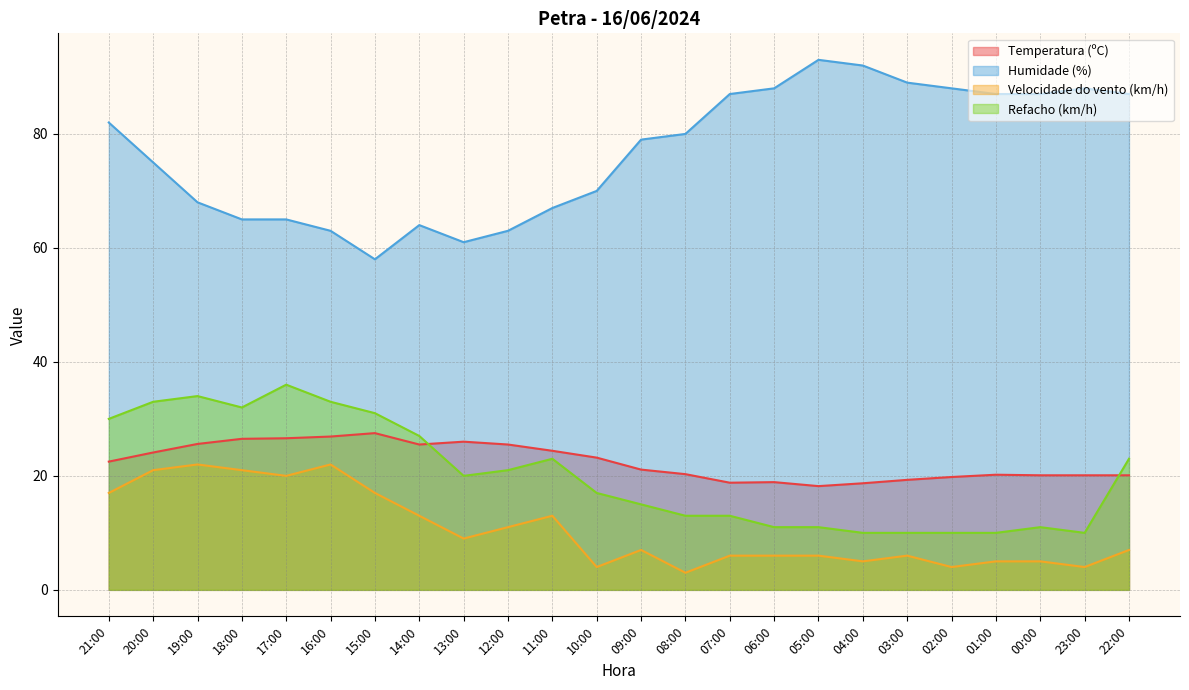

True or false: Velocidade do vento (km/h) and Humidade (%) intersect in this chart.

False